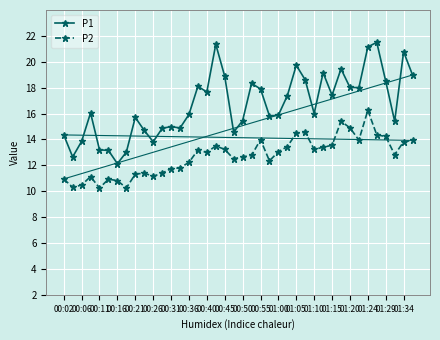

What is the lowest value of the P1 series?

12.1